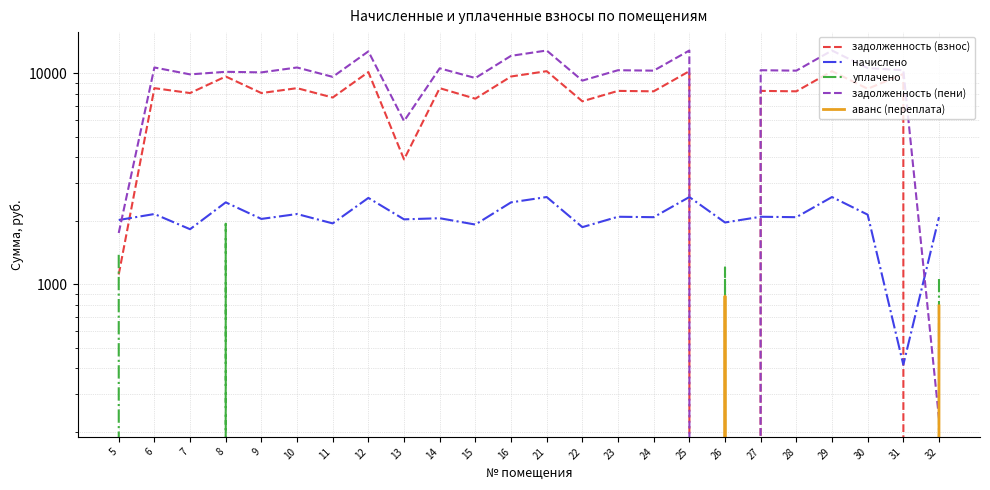

The value of начислено at 29 is 1728.5. True or false?

False